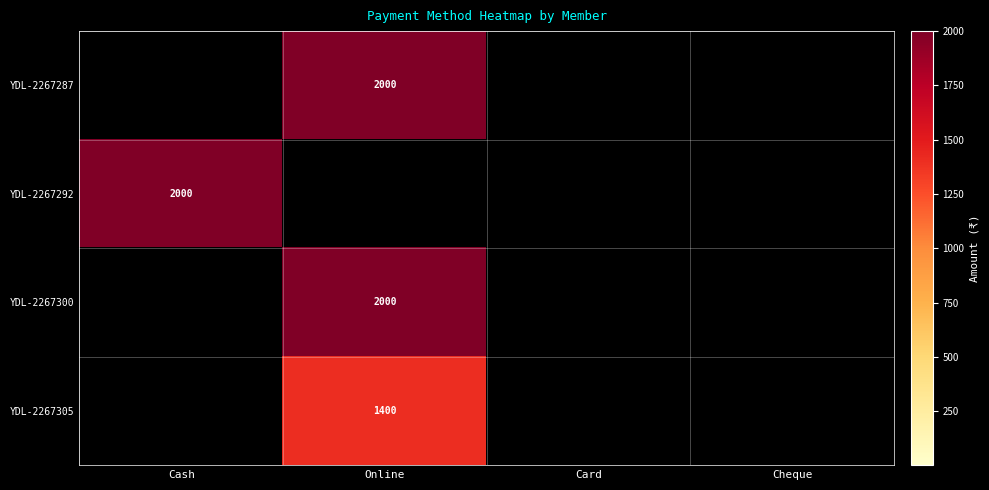

The YDL-2267287 series shows 3274 at Online. True or false?

False